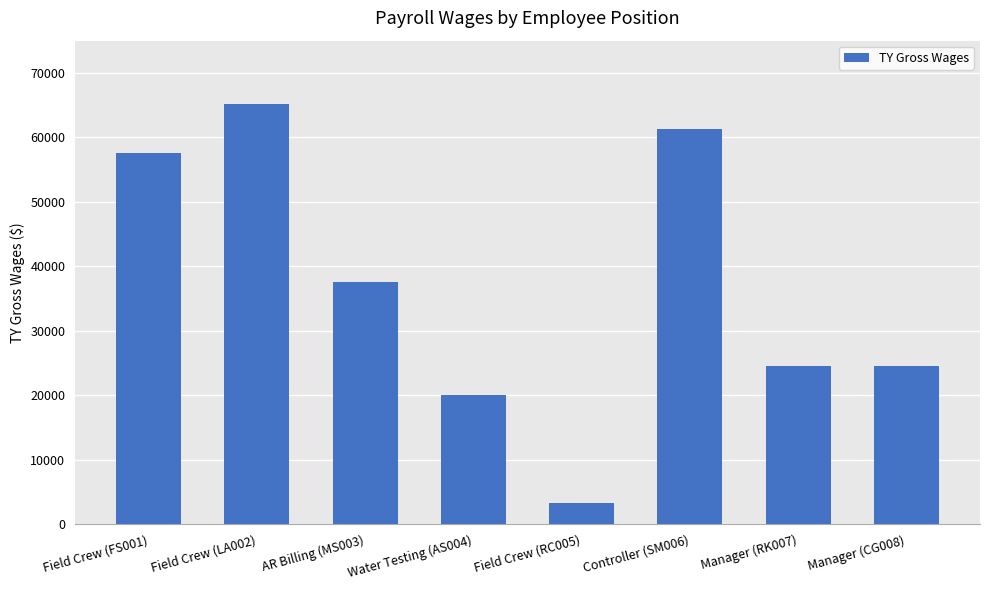

At which label is the value closest to 34260?

AR Billing (MS003)